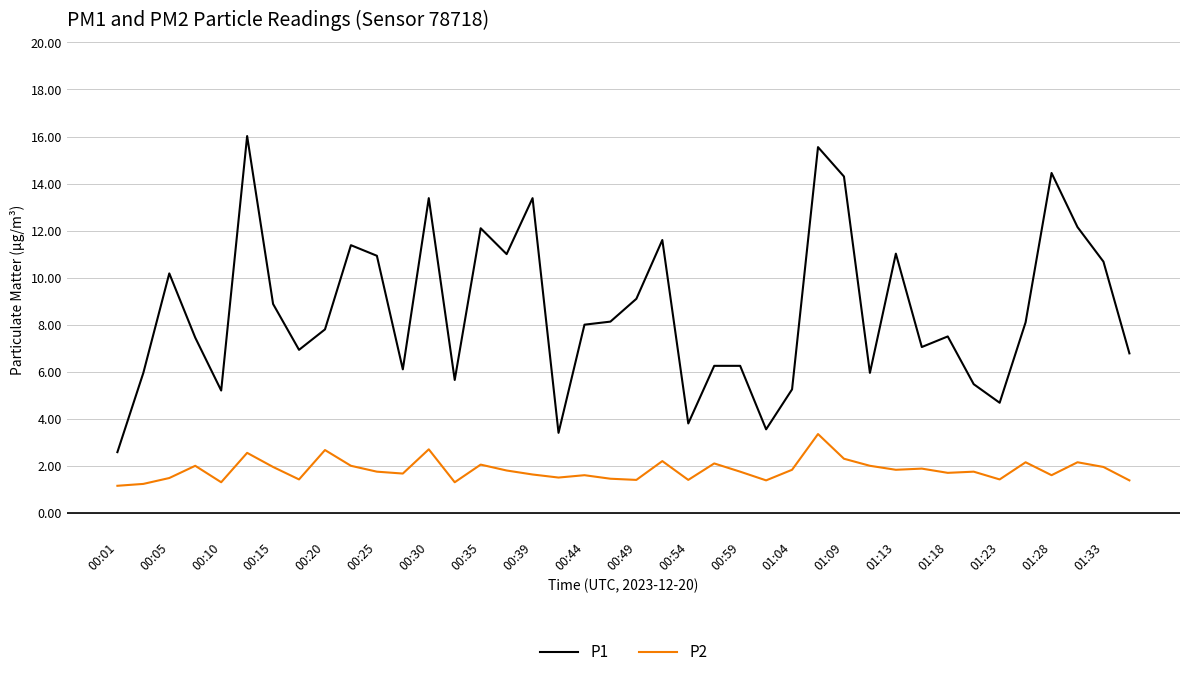

What is the maximum value shown in the chart?

16.0